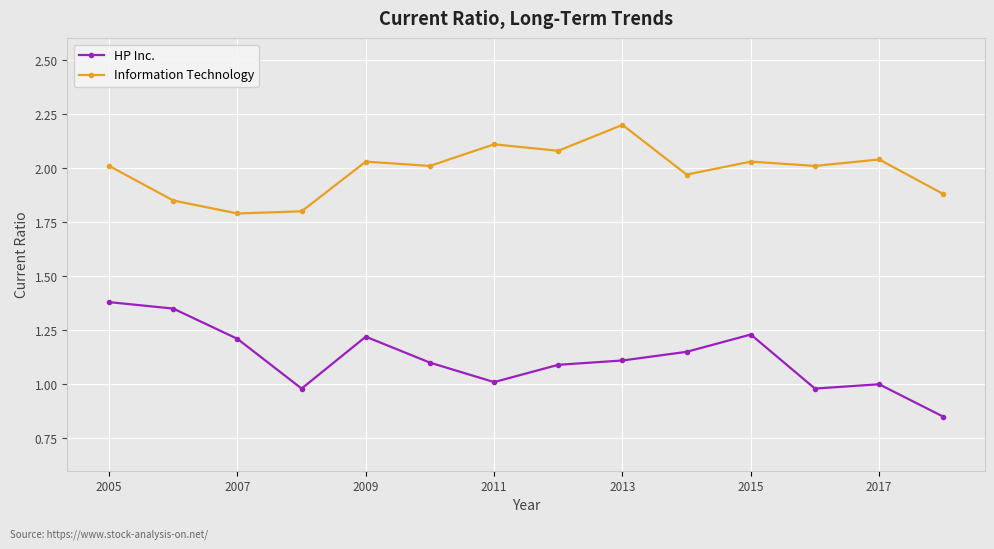

True or false: HP Inc. has more than 1 points higher than both neighbors.

True